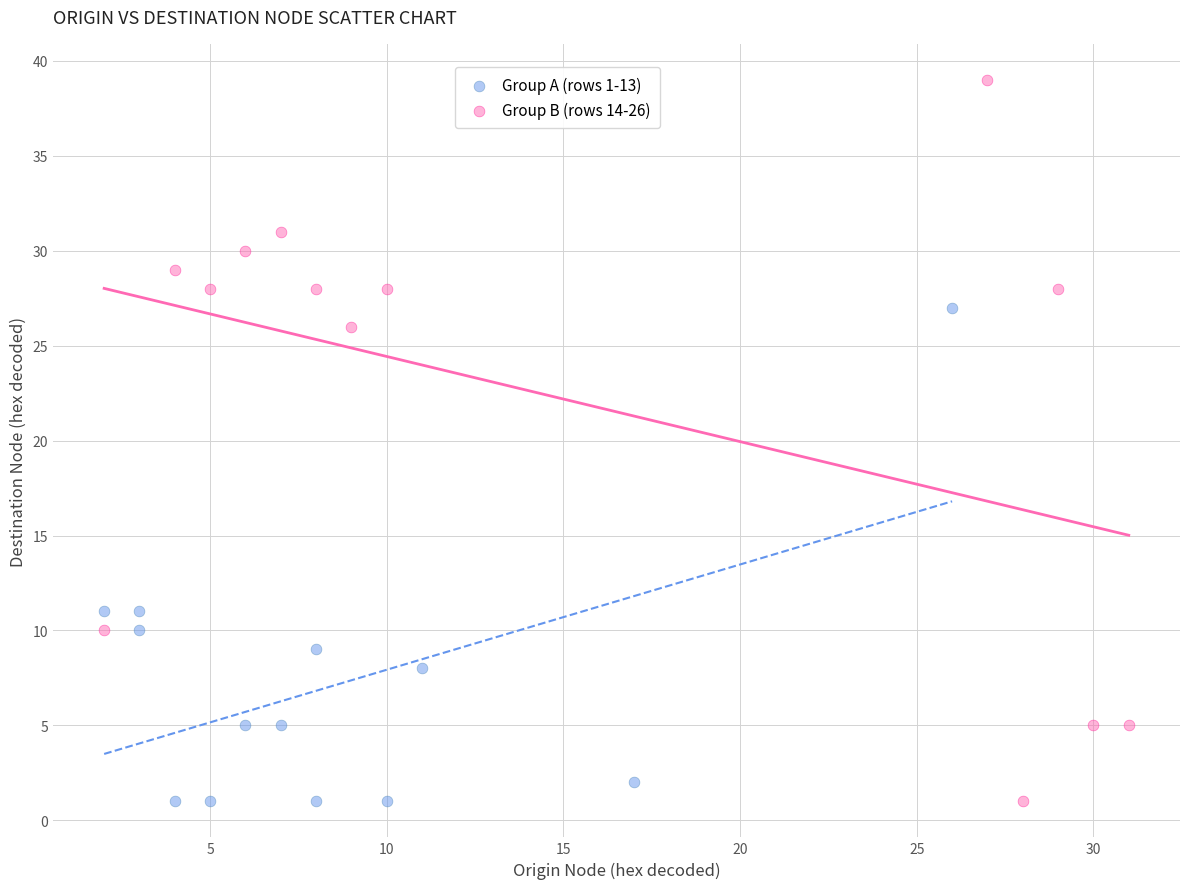

Which series has the largest Y range (max minus min)?

Group B (rows 14-26)